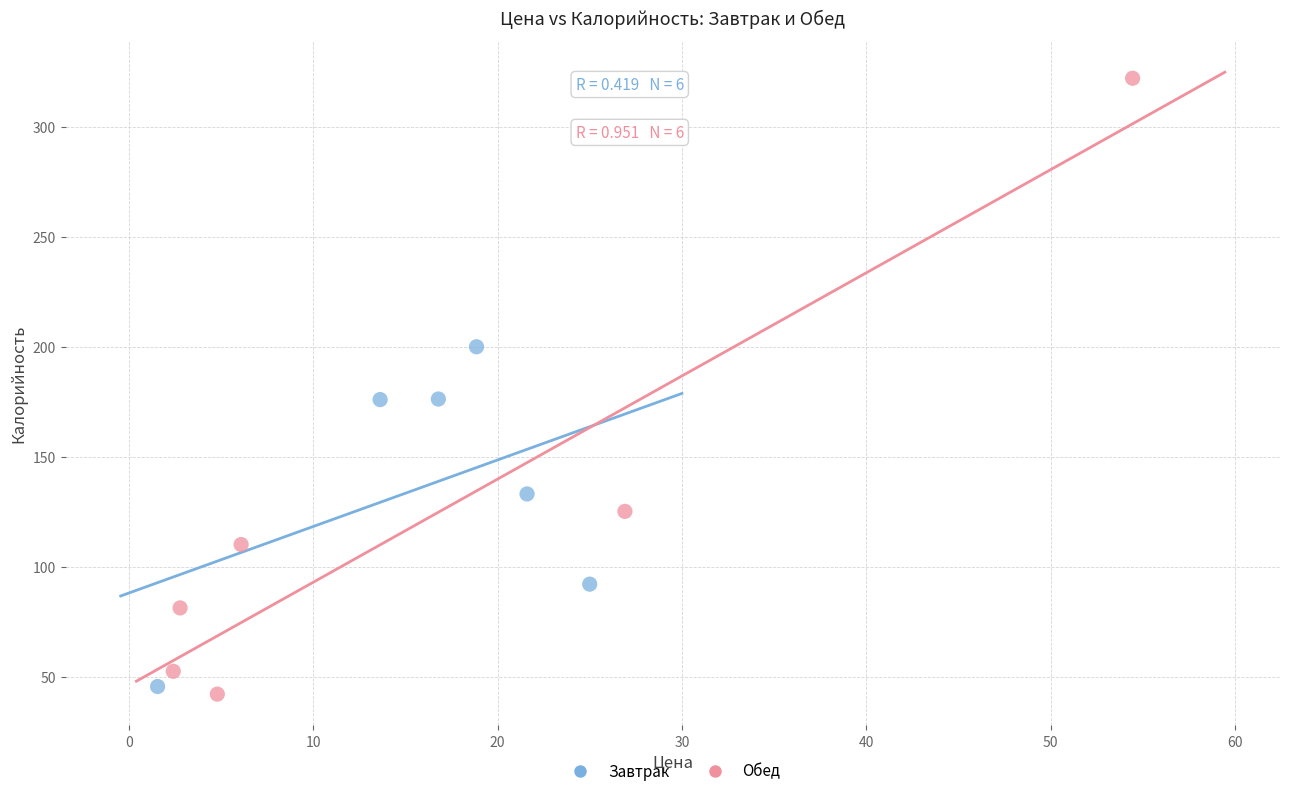

Which series reaches the maximum Y coordinate?

Обед